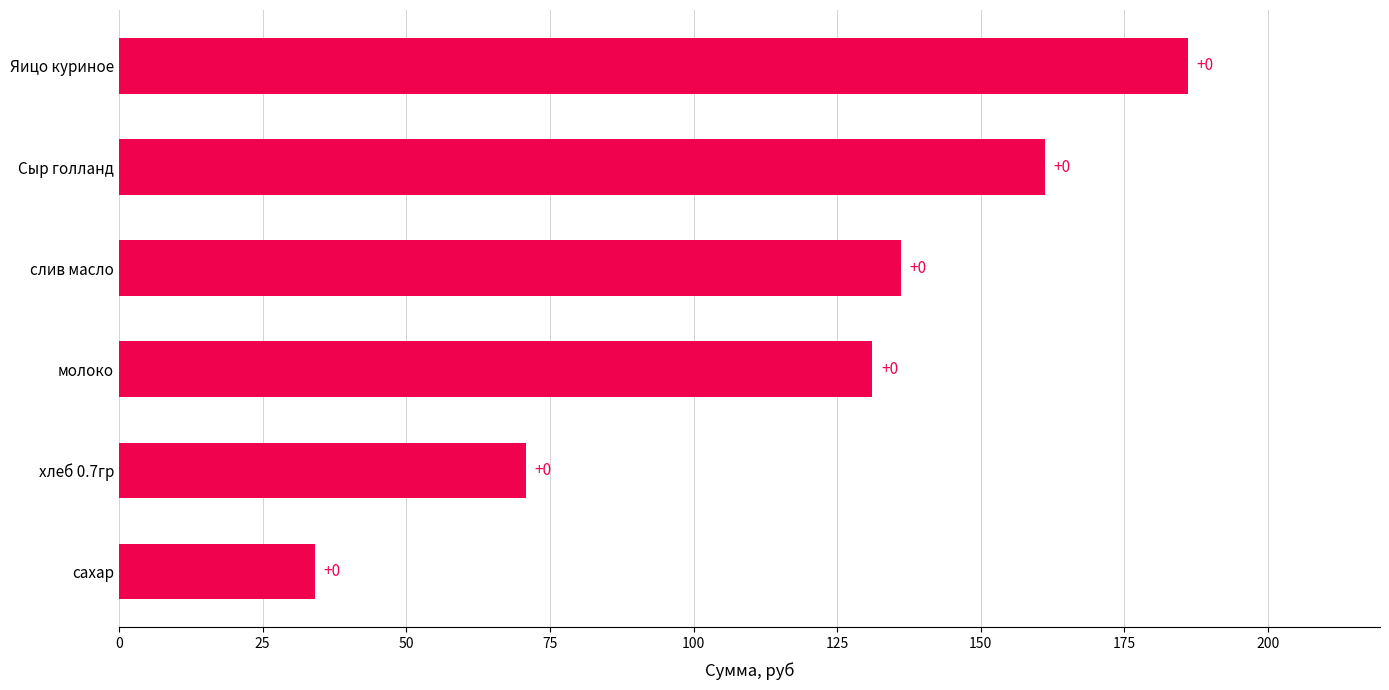

How many bars are there in total?

6